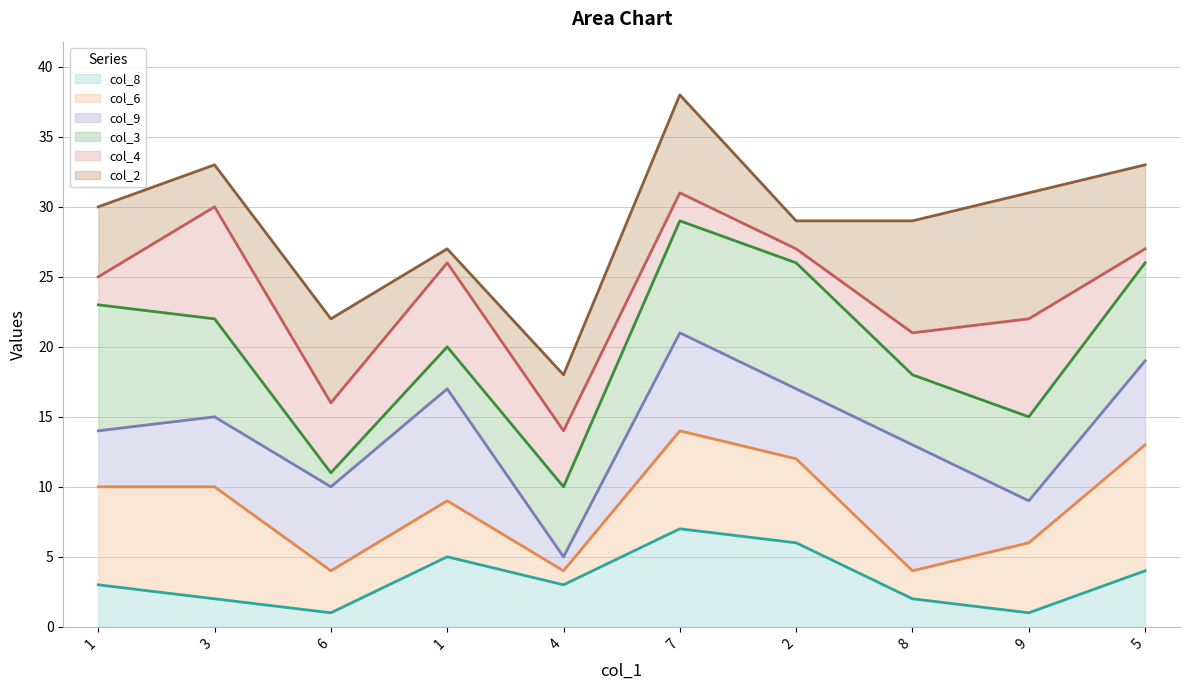

Where is the first local maximum for col_6 (line)?

1